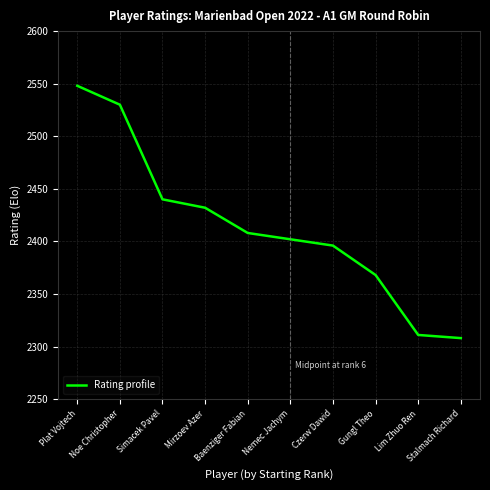

List the labels in order of value, largest first.

Plat Vojtech, Noe Christopher, Simacek Pavel, Mirzoev Azer, Baenziger Fabian, Nemec Jachym, Czerw Dawid, Gungl Theo, Lim Zhuo Ren, Stalmach Richard